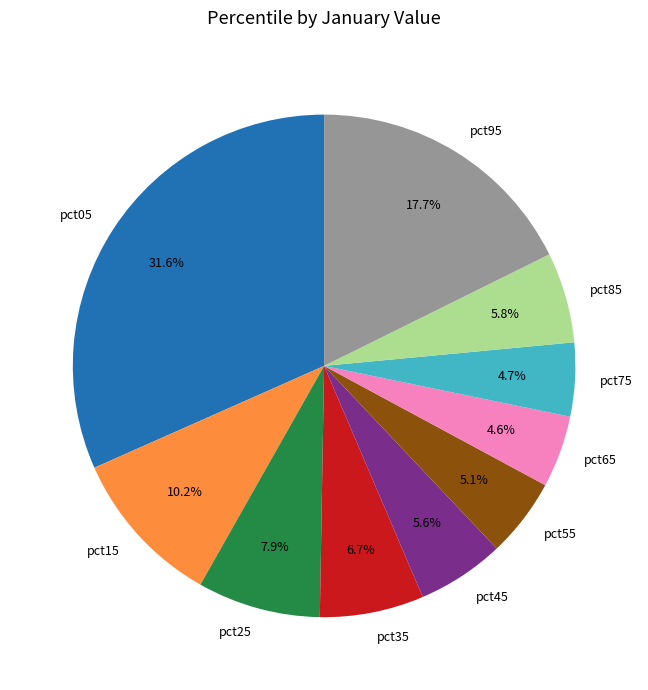

Between pct55 and pct45, which is larger?

pct45